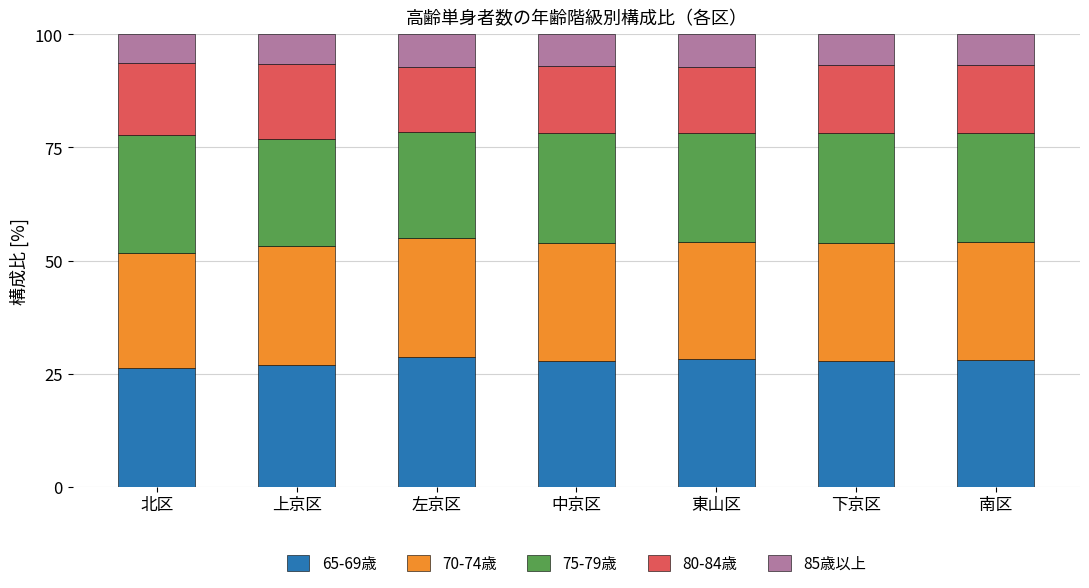

What is the difference between the maximum and minimum values in the 65-69歳 series?

2.6